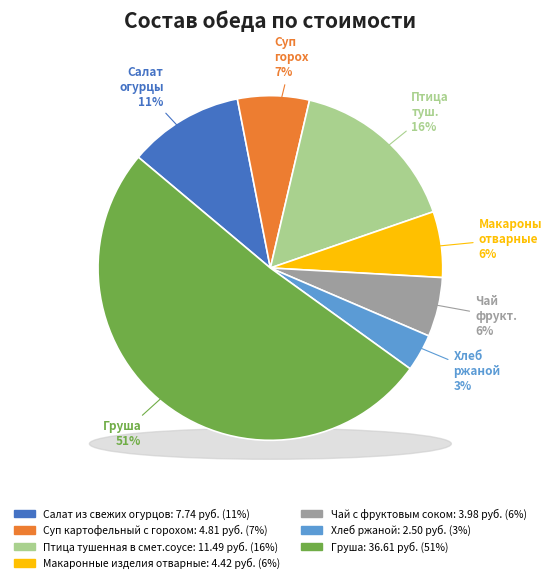

To the nearest percent, what percentage of the pie is Хлеб ржаной?

3%